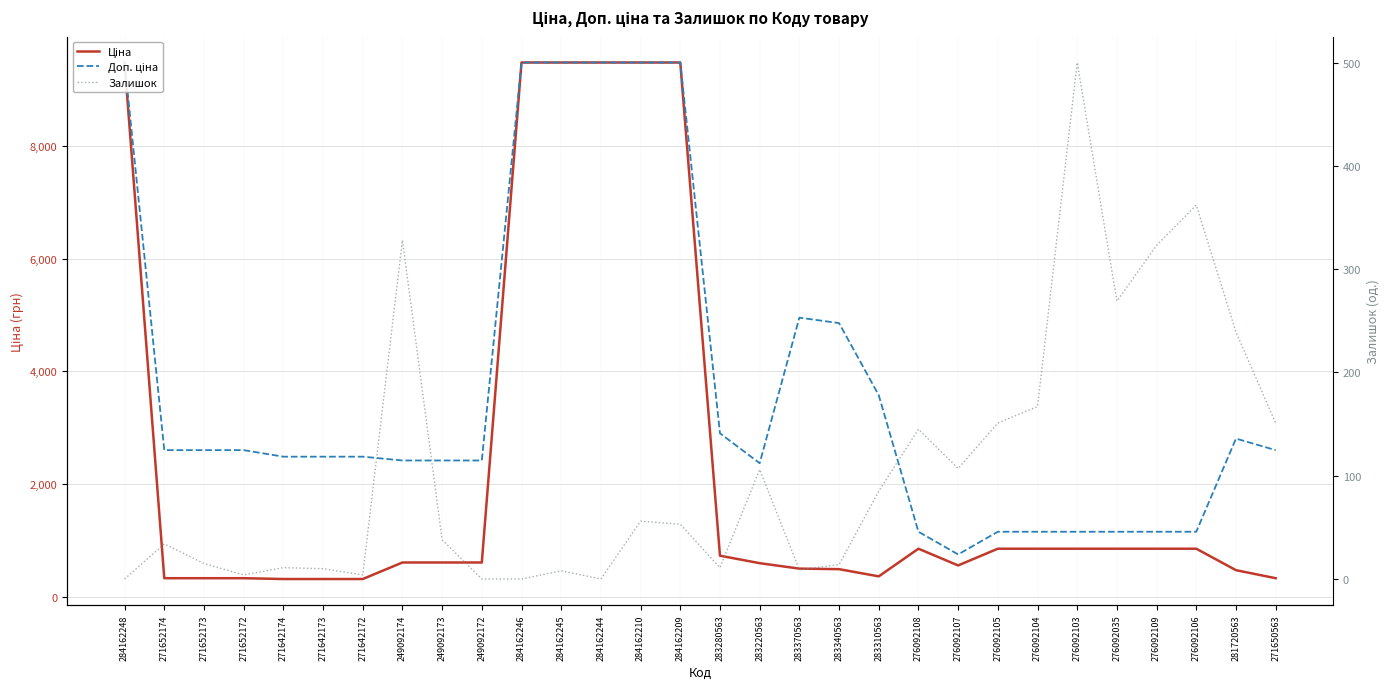

True or false: Залишок has a value of 145.0 at 276092108.

True